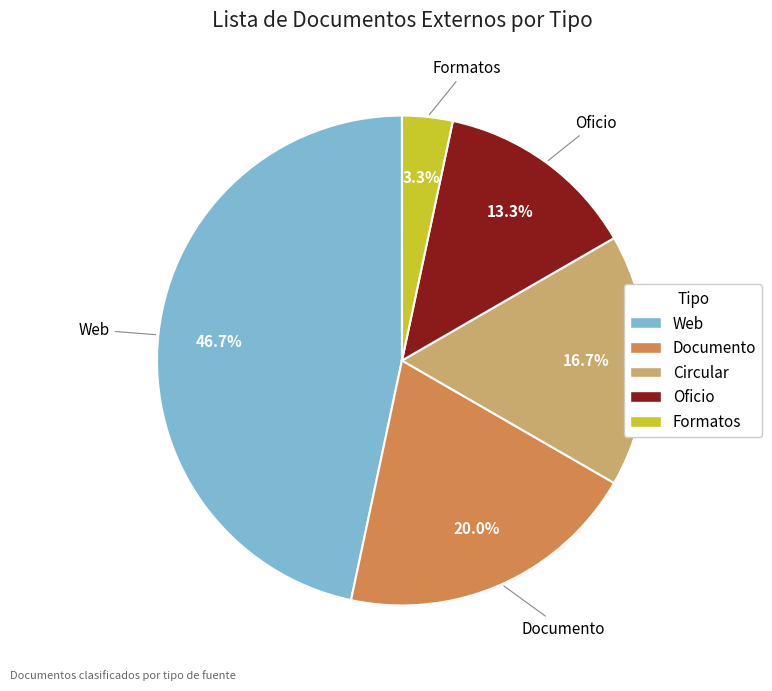

Which has a higher value, Circular or Formatos?

Circular